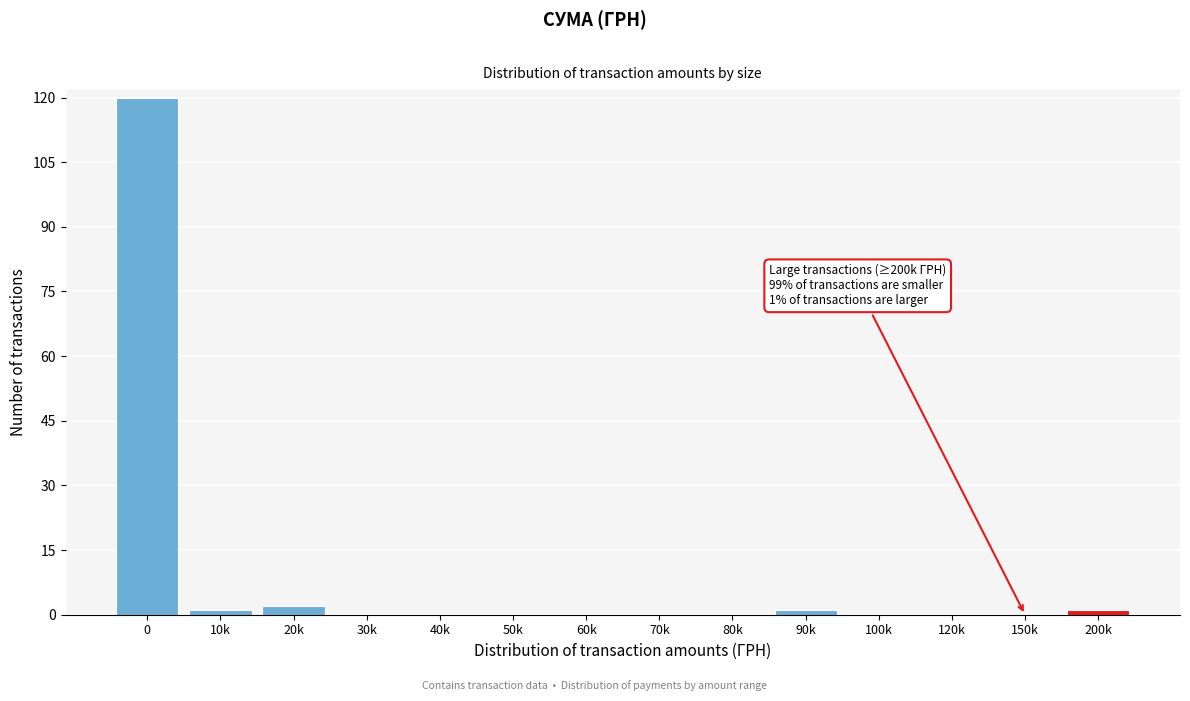

Reading left to right, list all the values displayed in this chart.

0=120	10k=1	20k=2	30k=0	40k=0	50k=0	60k=0	70k=0	80k=0	90k=1	100k=0	120k=0	150k=0	200k=1